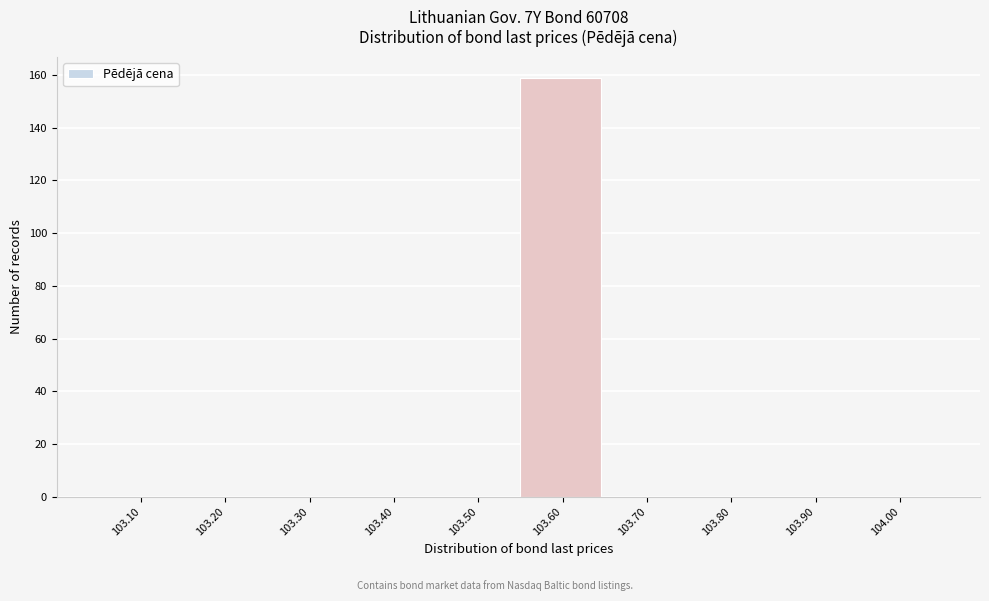

Reading left to right, extract all data points from this chart.

103.10=0	103.20=0	103.30=0	103.40=0	103.50=0	103.60=159	103.70=0	103.80=0	103.90=0	104.00=0